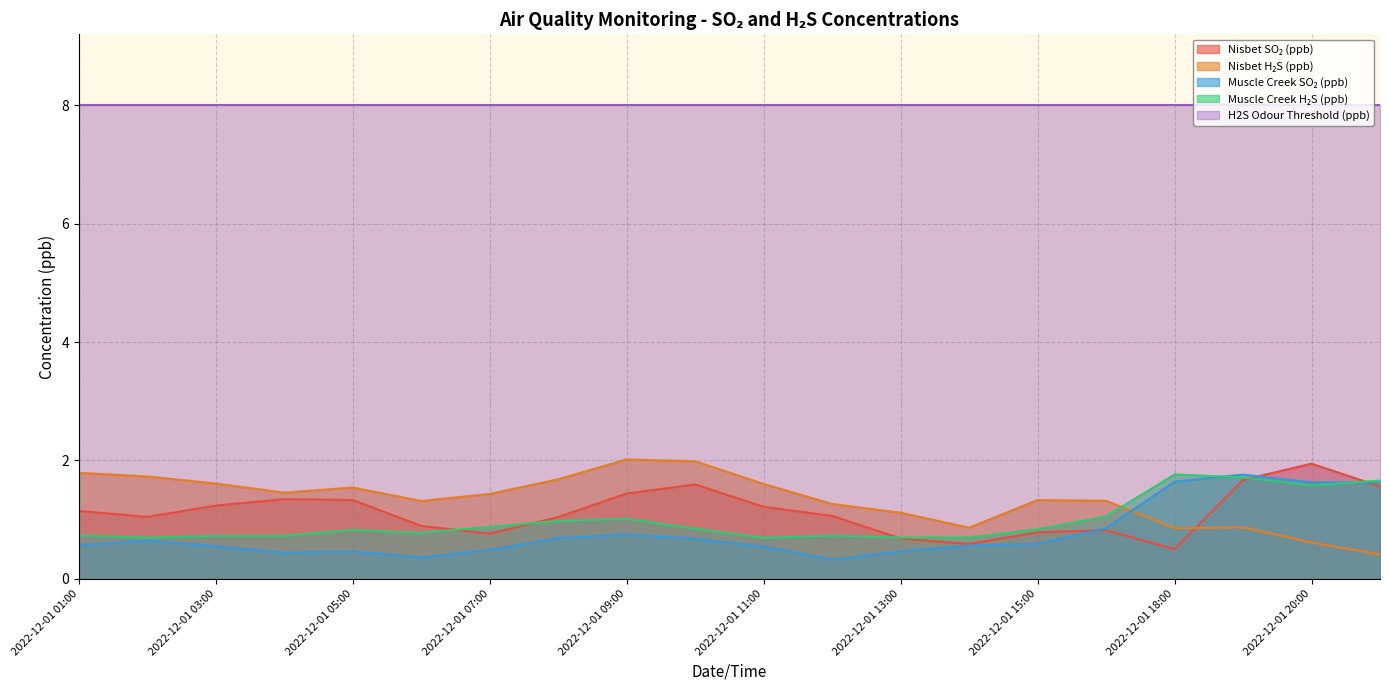

What value does the Nisbet H₂S (ppb) series have at 2022-12-01 19:00?

0.9